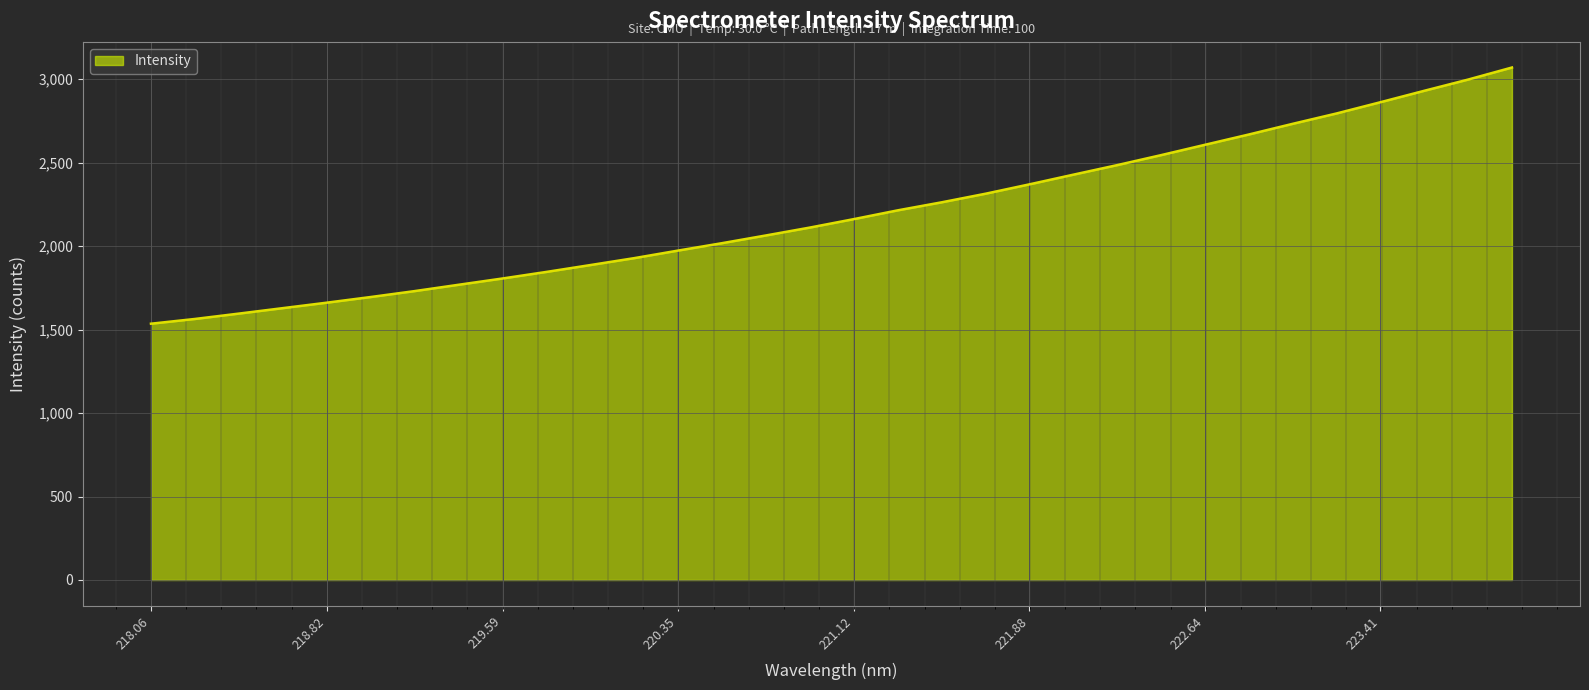

What is the minimum value shown in the chart?

1535.3